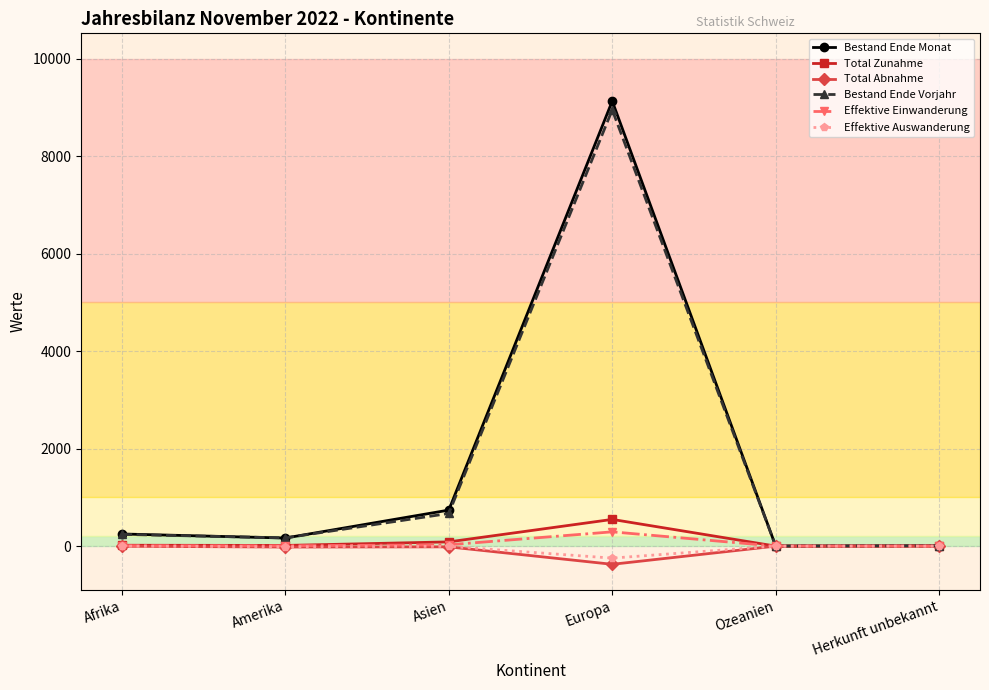

In Effektive Einwanderung, how many points are higher than both neighbors (excluding endpoints)?

1